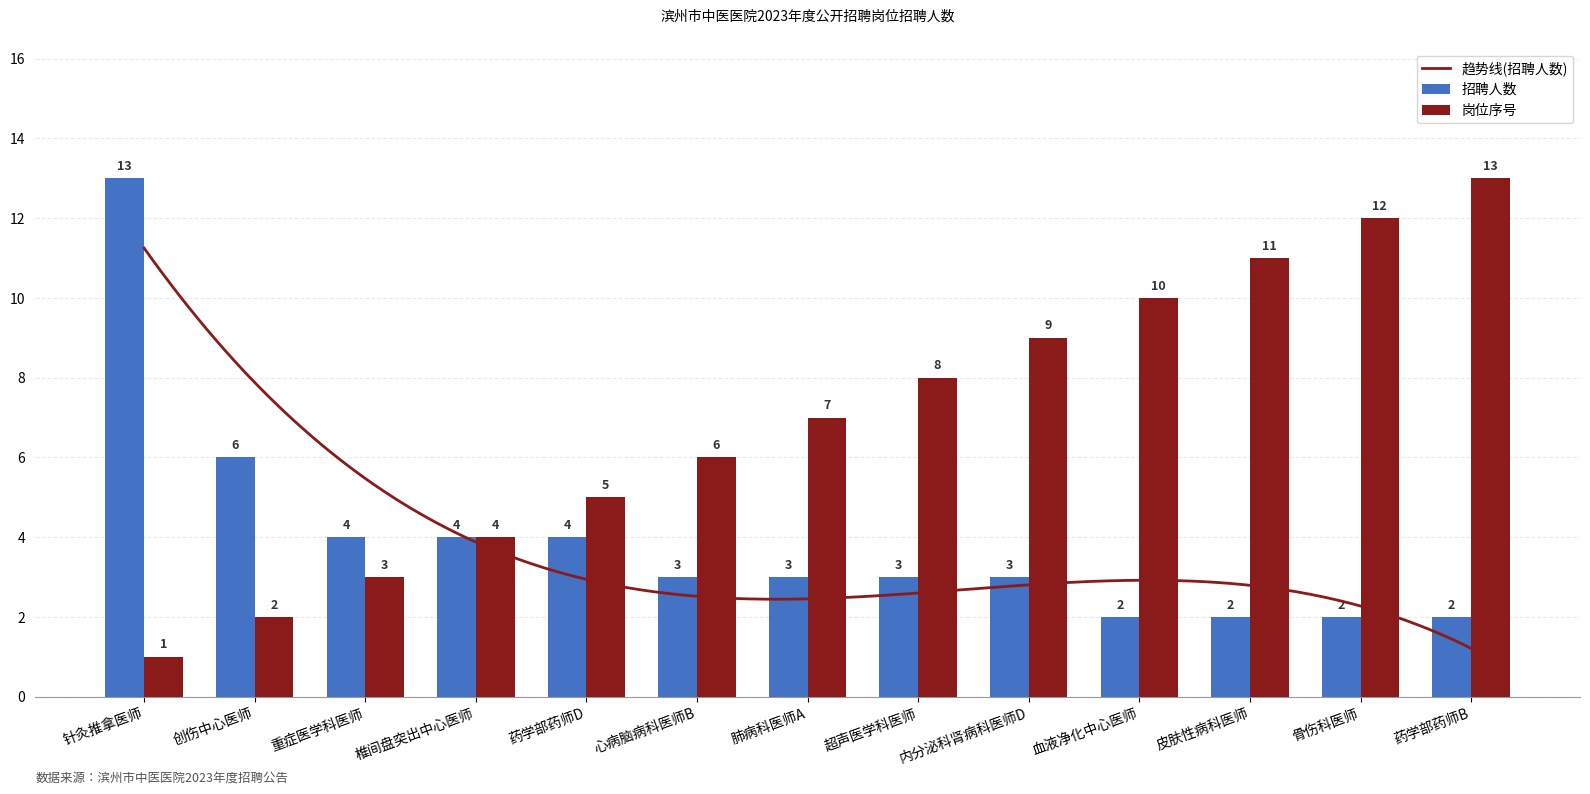

What is the sum of all values?

51